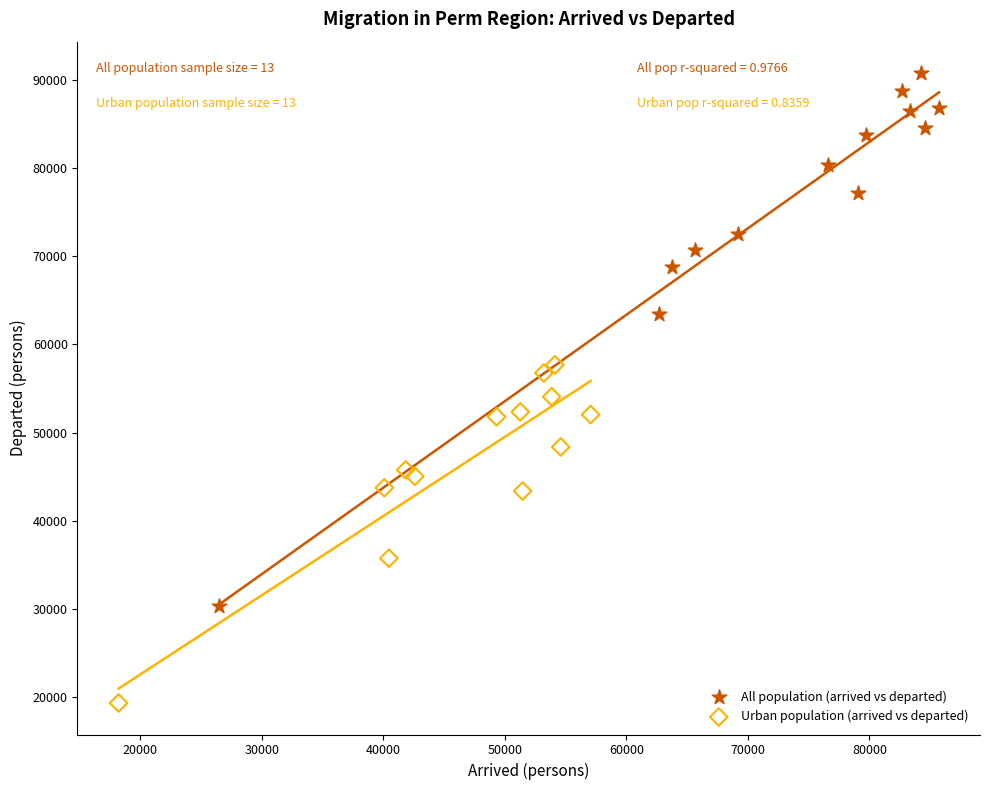

Which series reaches the maximum Y coordinate?

All population (arrived vs departed)